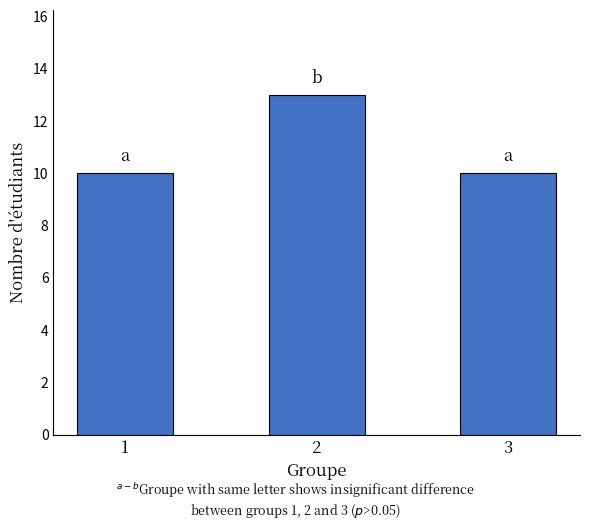

What is the minimum value shown in the chart?

10